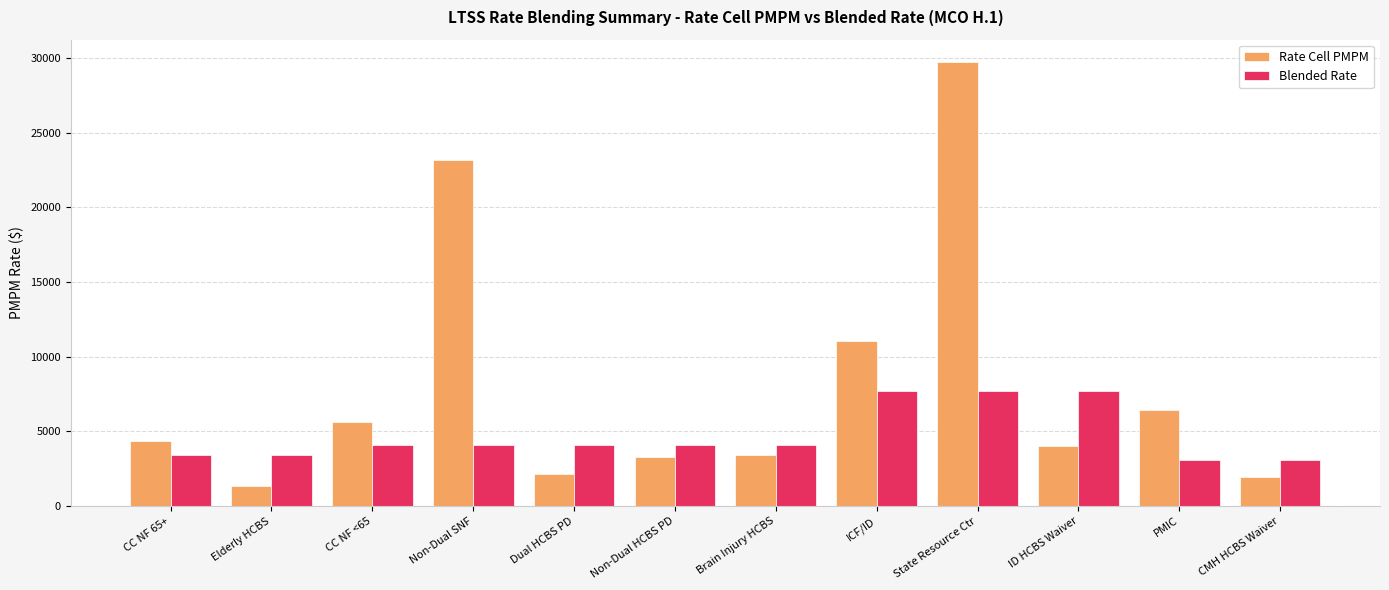

What is the maximum value shown in the chart?

29740.1